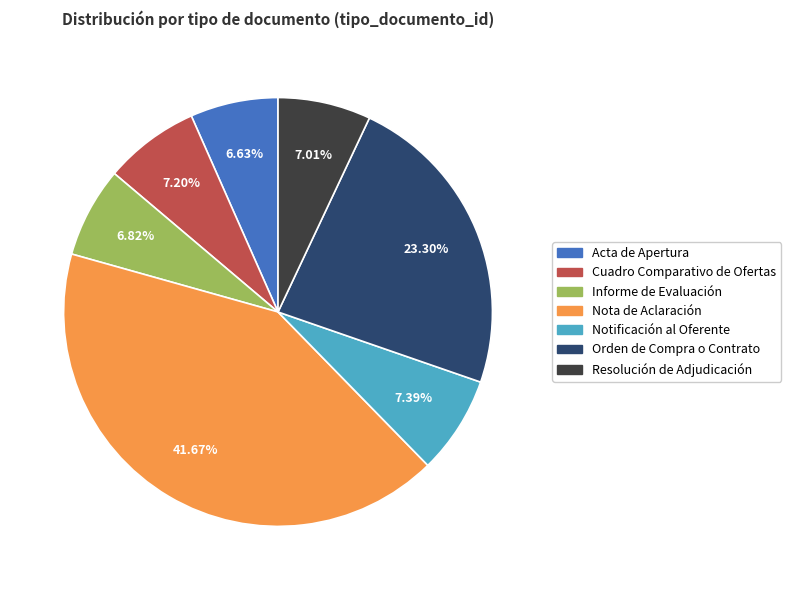

Do Informe de Evaluación and Notificación al Oferente together represent more than half of the pie?

No